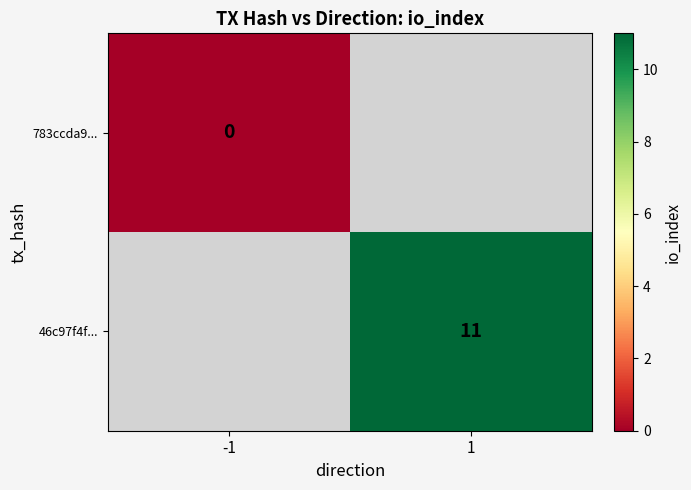

True or false: 46c97f4f... has a value of 17.7 at 1.

False